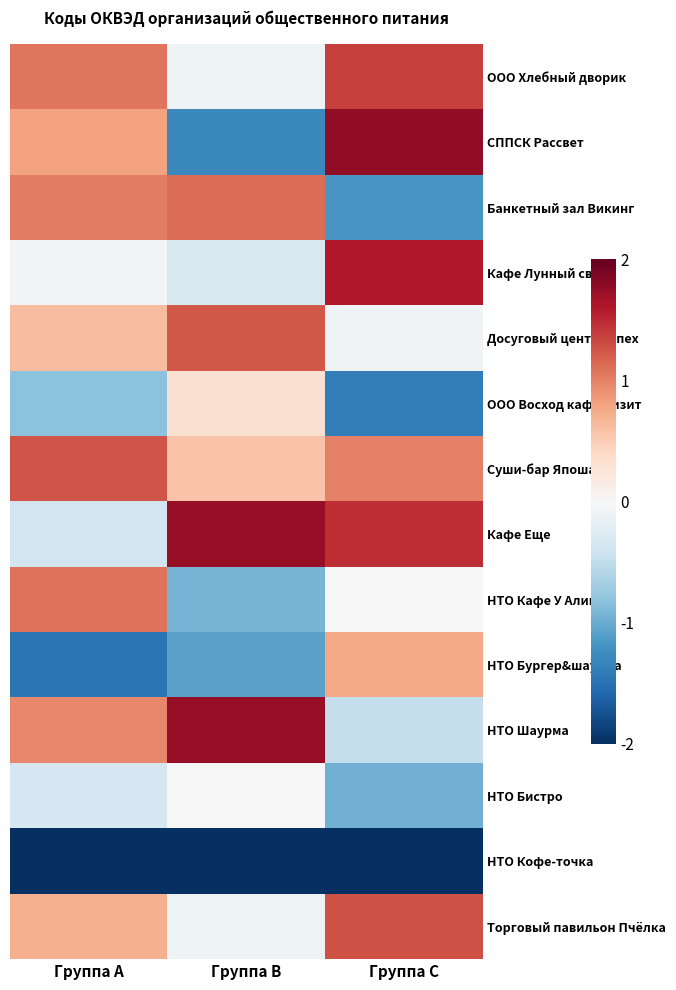

Which series has the largest range (max minus min)?

СППСК Рассвет